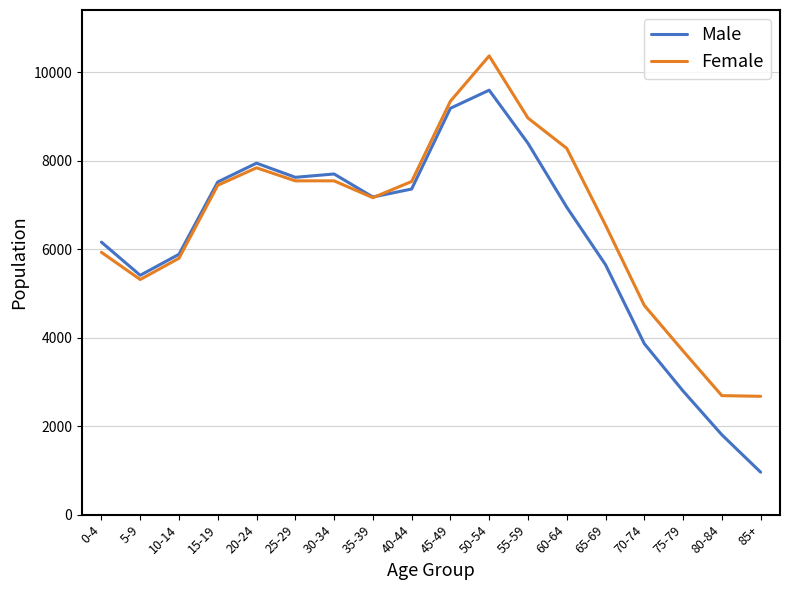

What value does the Female series have at 85+?

2675